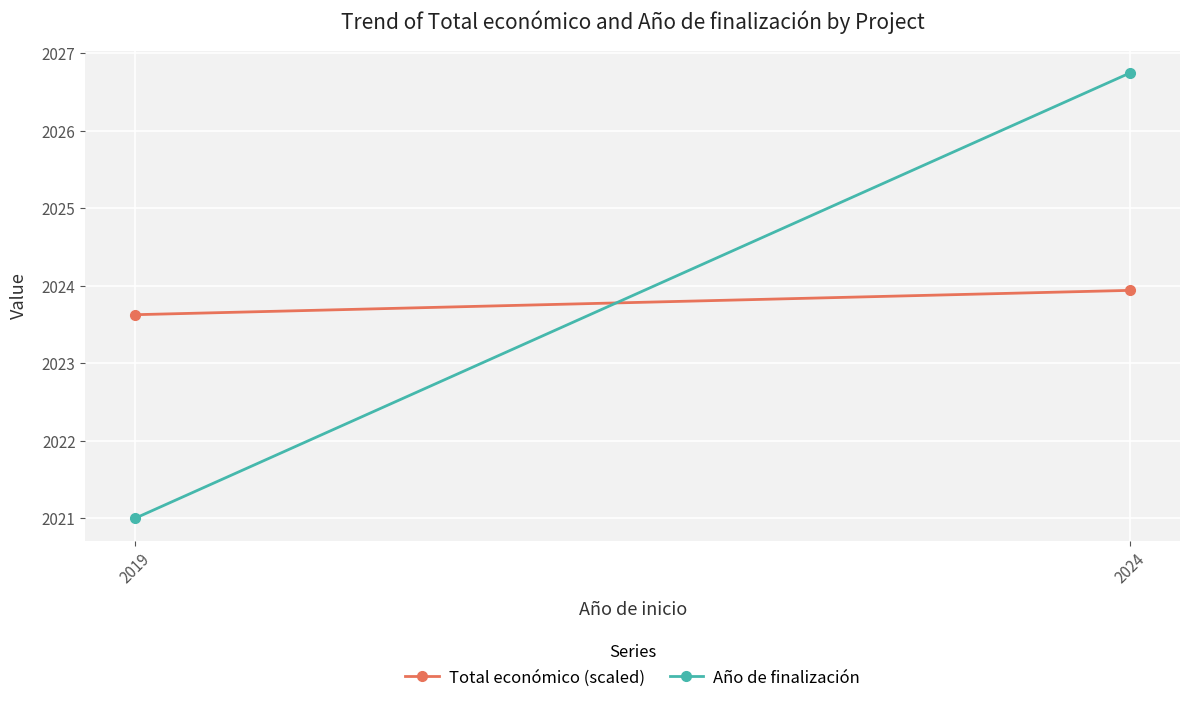

Which has a higher value, 2019 or 2024?

2024